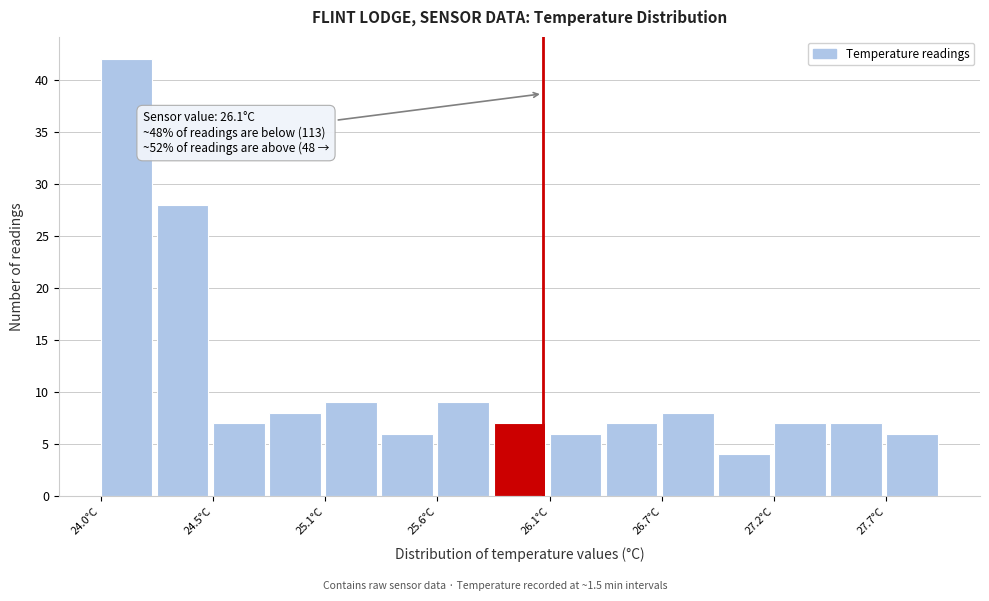

Around what value on the x-axis is the tallest bar? Give the approximate position of its centre, as read against the axis.

24.1